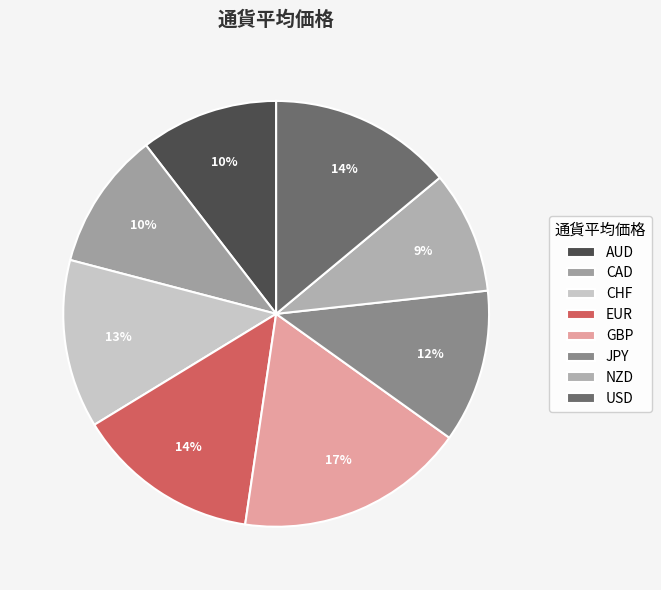

How many slices are in this pie chart?

8